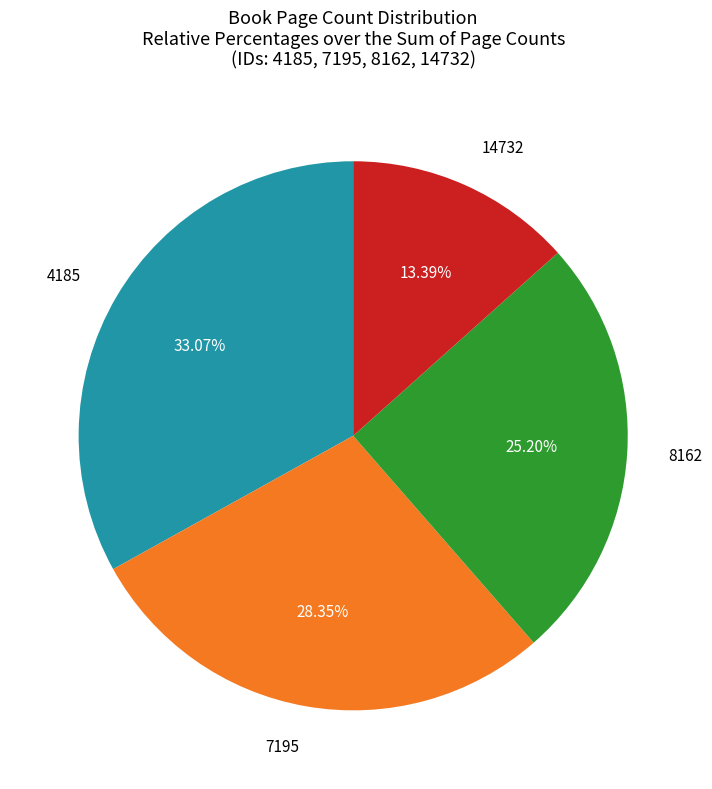

Does any single category account for the majority?

No